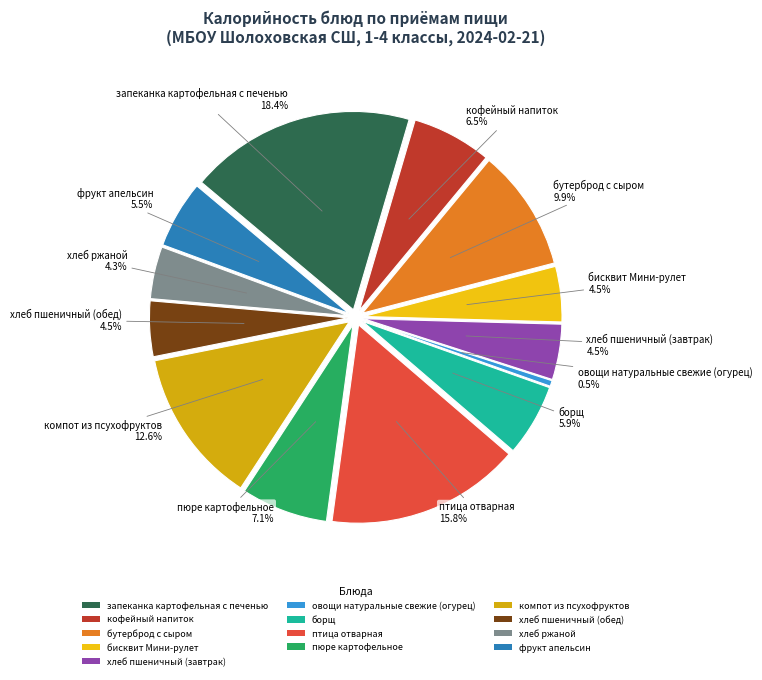

Is it true that борщ is 6% of the pie?

True